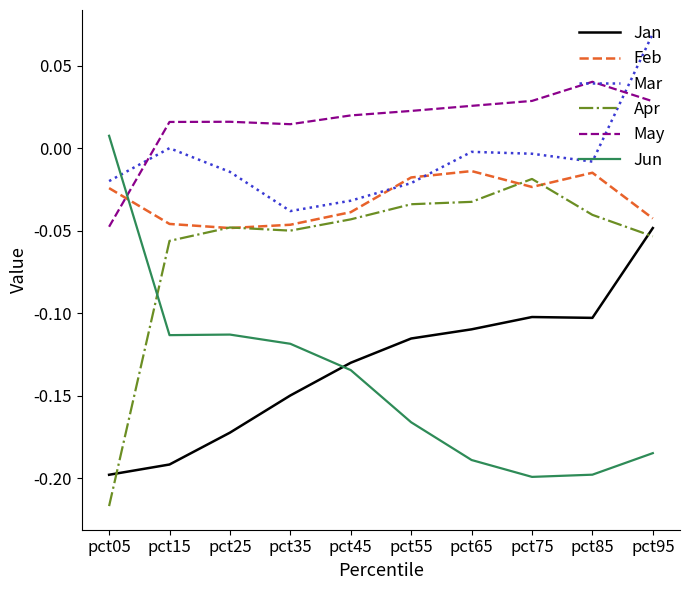

At which label does Jun first exceed 0?

pct05